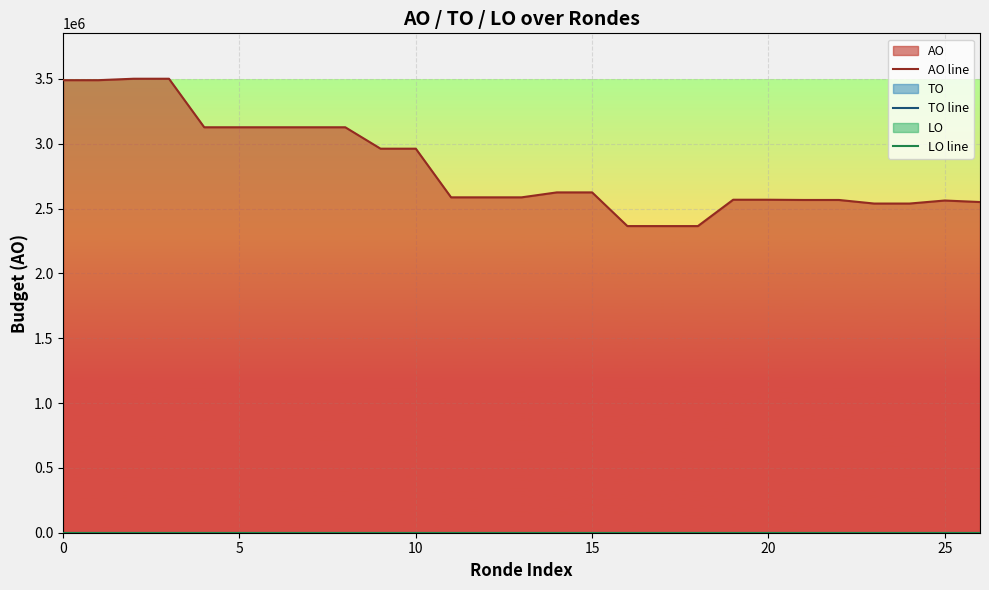

The TO line series shows 0 at 20. True or false?

True